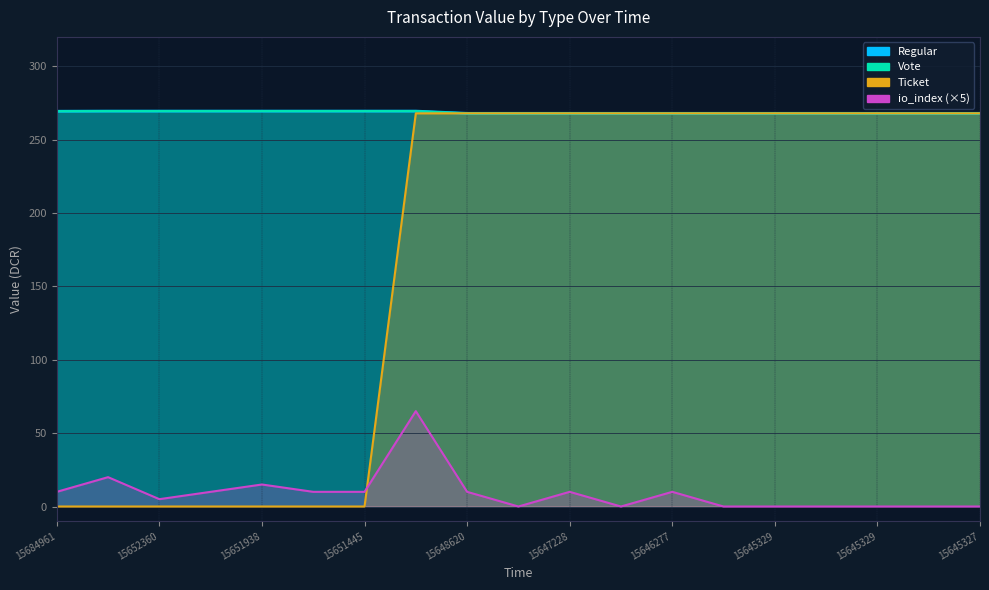

Which series has the widest spread of values?

Ticket